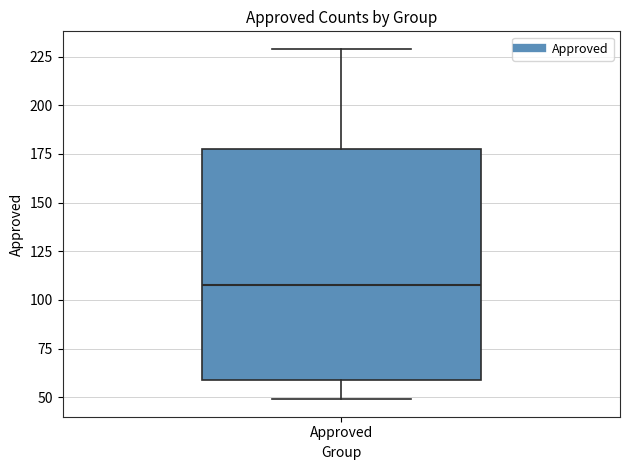

Read this box plot against the y-axis: the position of the median line, the range covered by the box, and the ends of both whiskers. The values are not printed on the chart, so give them approximately, as read against the axis.

median 110, box 60 to 180, whiskers 50 to 230